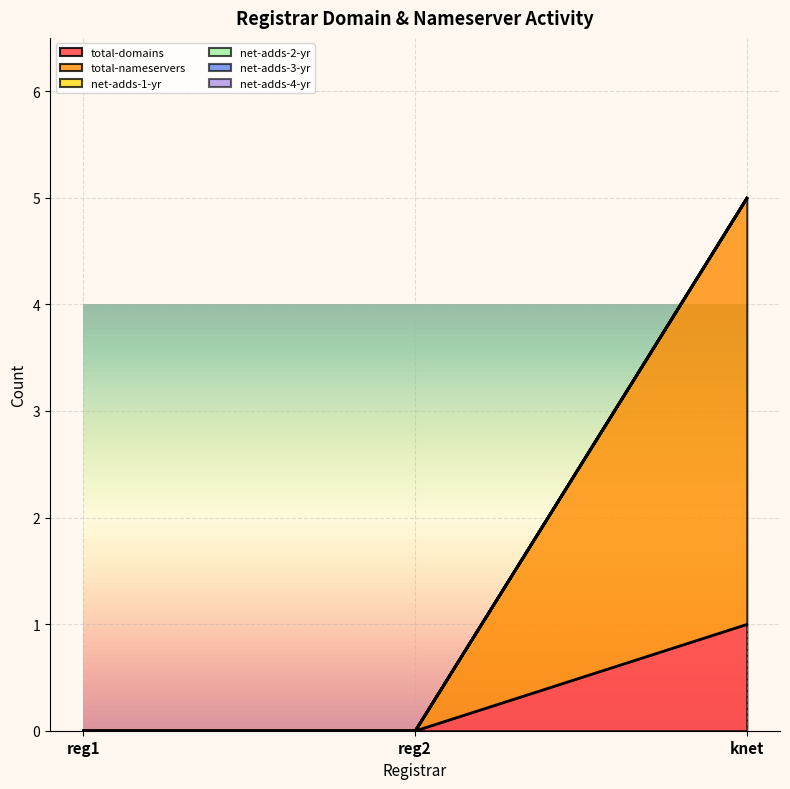

At which label does net-adds-4-yr reach its minimum?

reg1